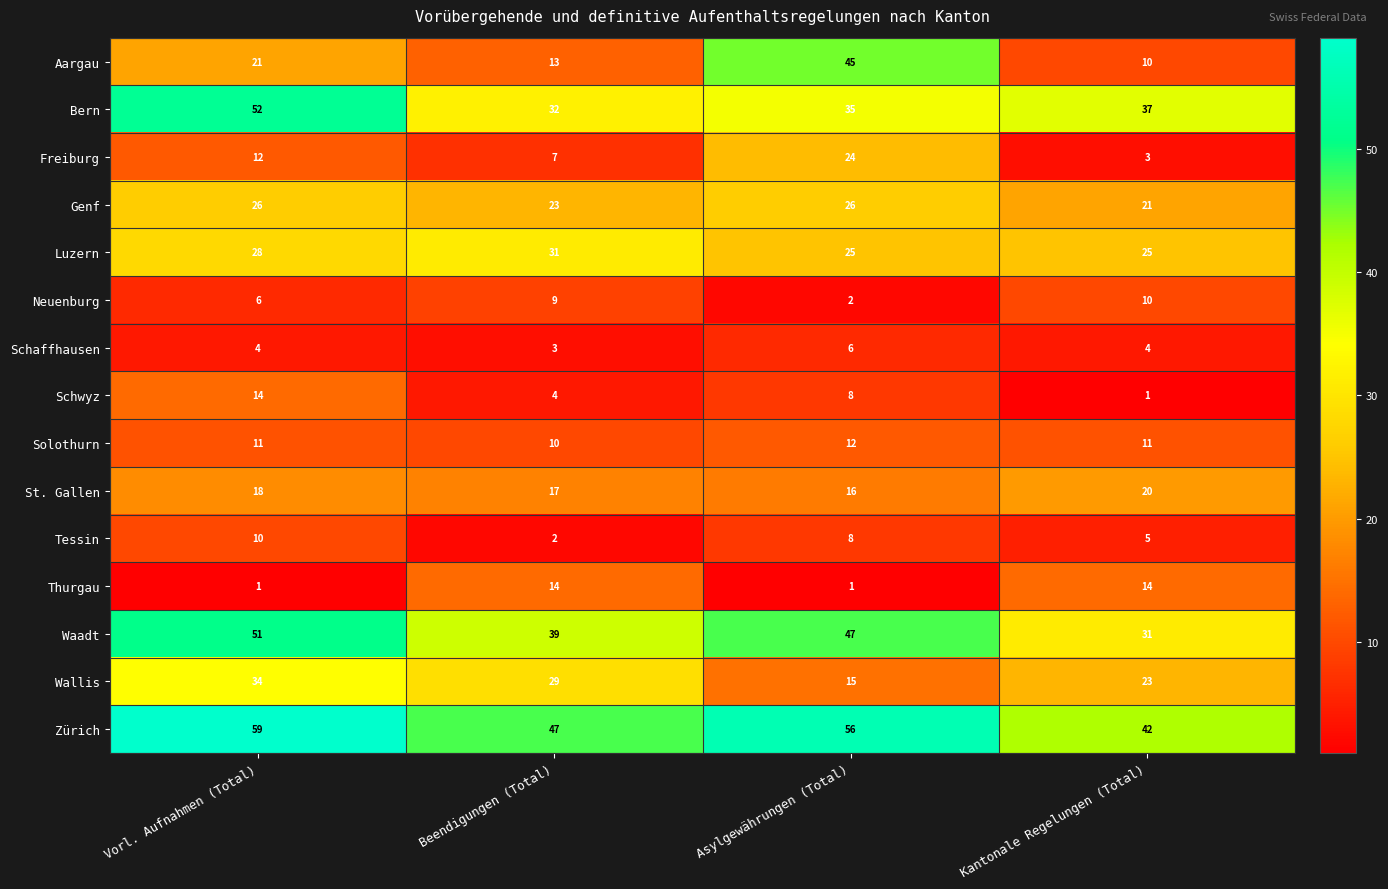

What is the smallest value displayed?

1